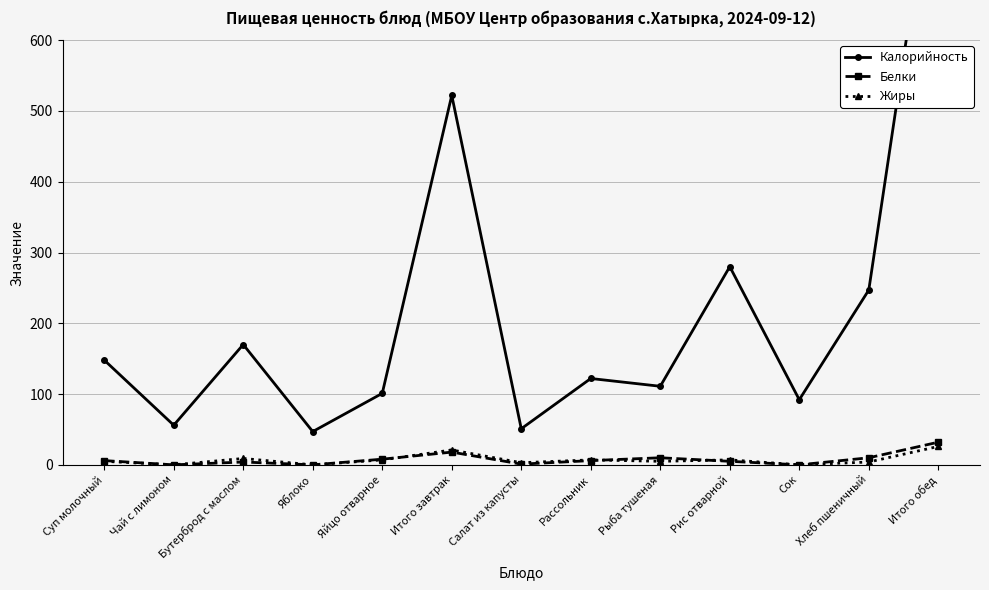

True or false: Калорийность has more than 2 points higher than both neighbors.

True